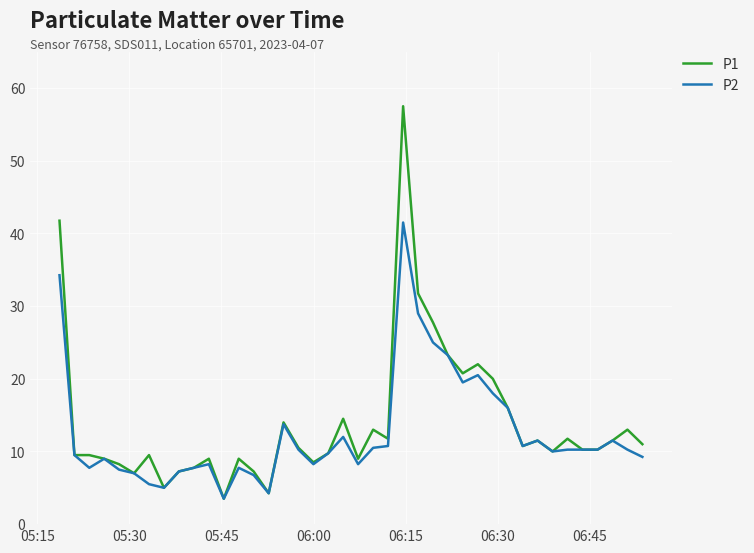

List the series in order of their peak value, lowest first.

P2, P1